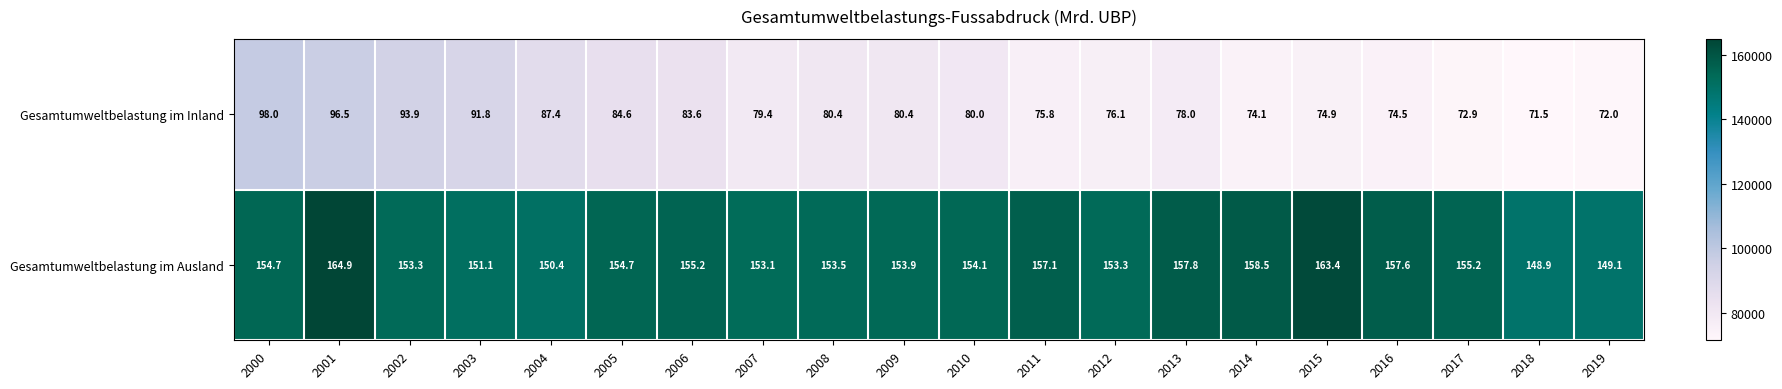

Rank the series by their average value, from lowest to highest.

Gesamtumweltbelastung im Inland, Gesamtumweltbelastung im Ausland